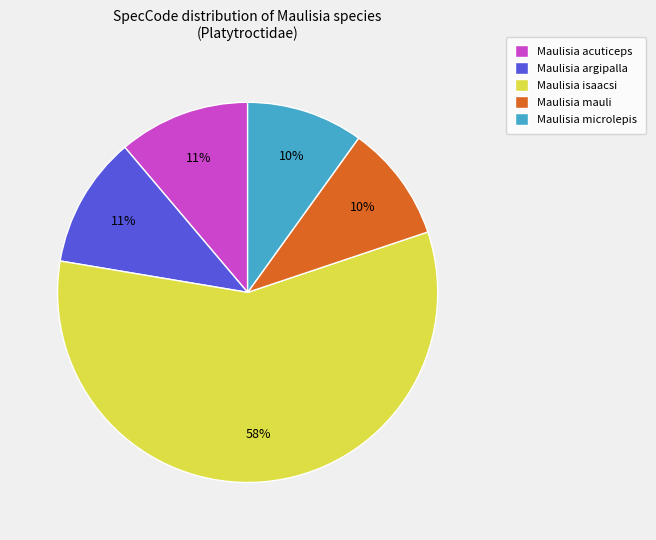

How many segments does this pie chart have?

5